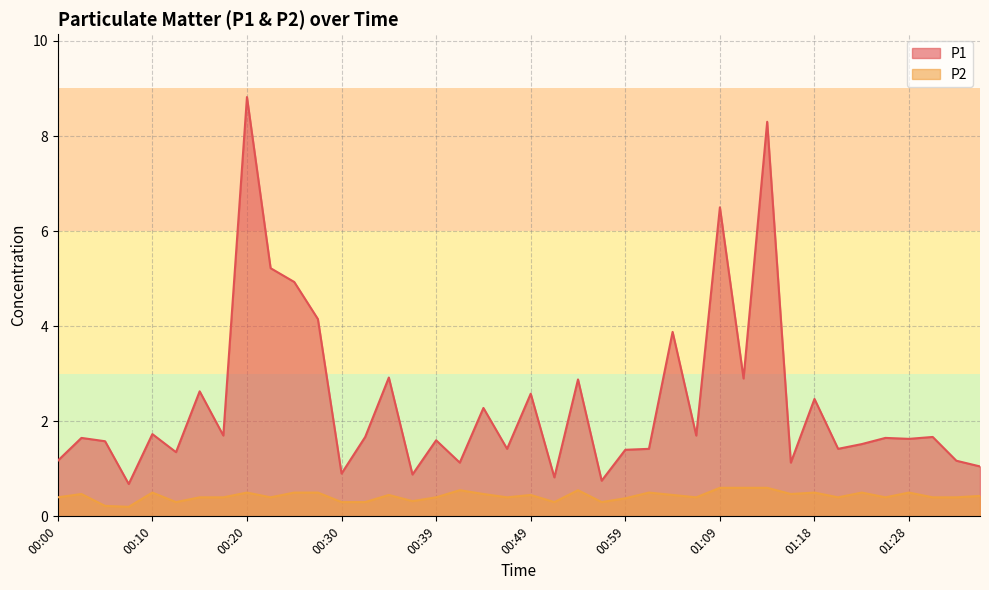

At how many categories does at least one series exceed 7?

2